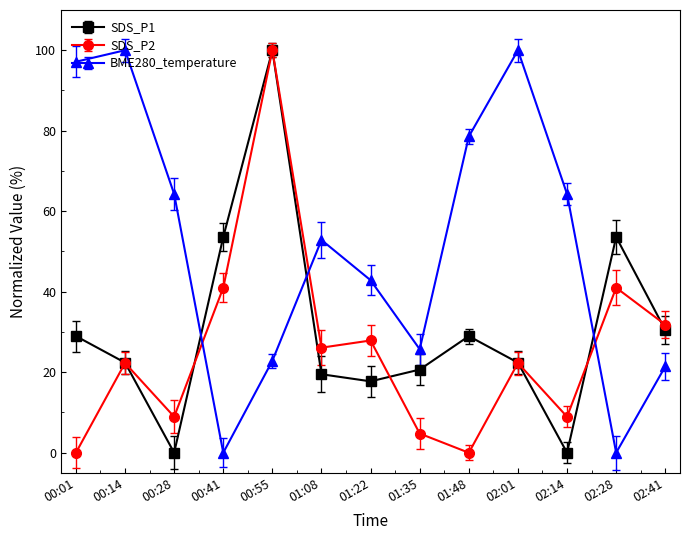

The value of SDS_P1 at 02:41 is 47.8. True or false?

False